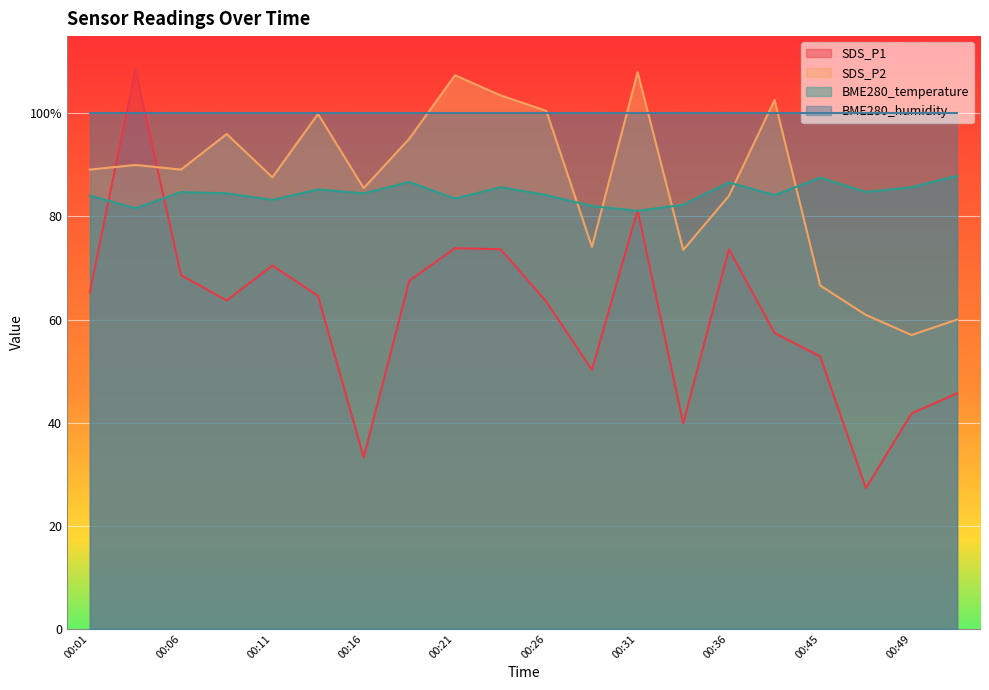

Where does the SDS_P2 series first go above 89?

00:01